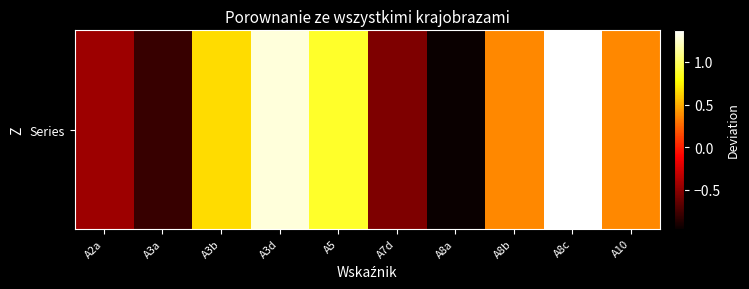

Reading right to left, list all the values displayed in this chart.

0.4	1.4	0.4	-1.0	-0.6	0.9	1.3	0.7	-0.8	-0.4